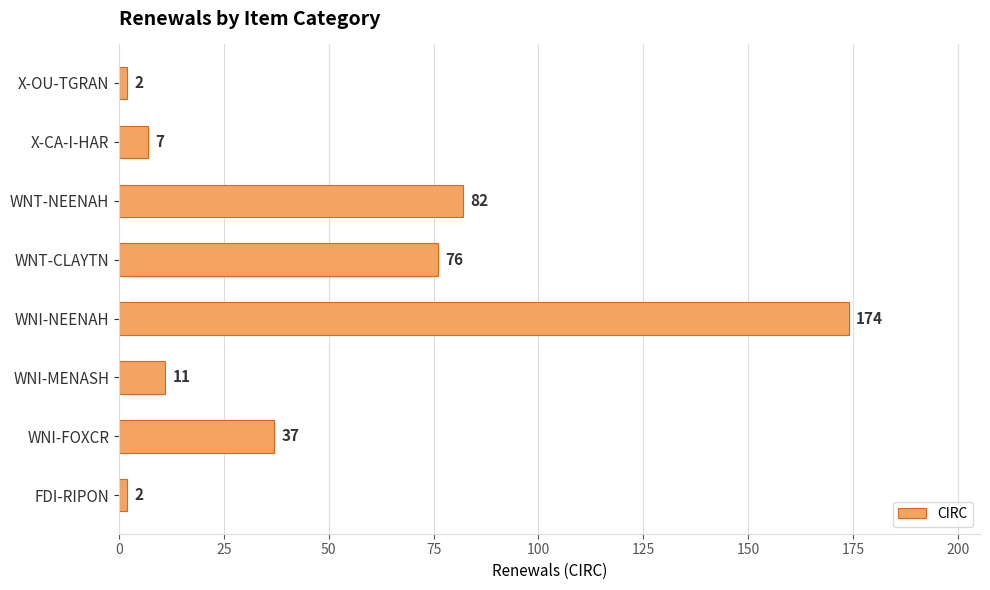

Which has a higher value, WNT-NEENAH or WNI-MENASH?

WNT-NEENAH